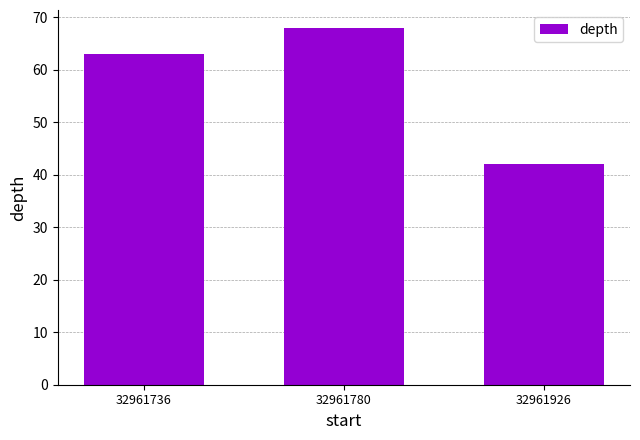

Reading left to right, extract all data points from this chart.

63	68	42